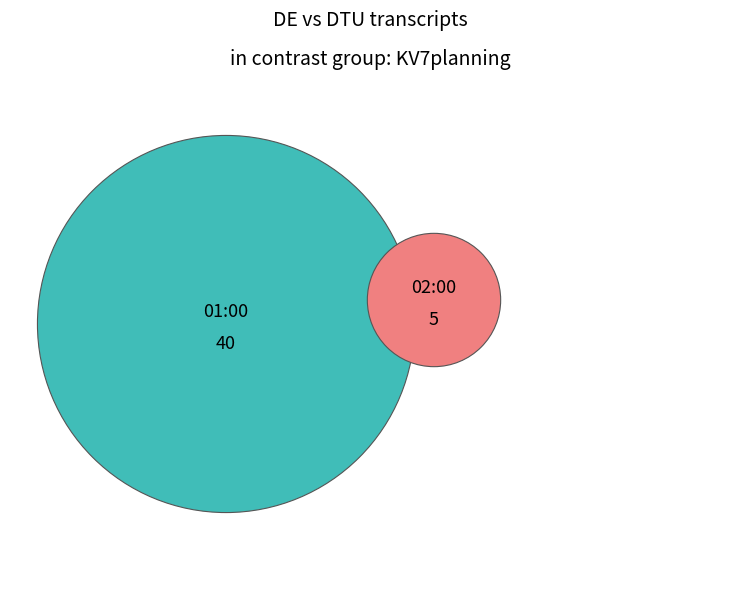

To the nearest percent, what percentage of the pie is 2023-01-17 01:00:00+00:00?

89%